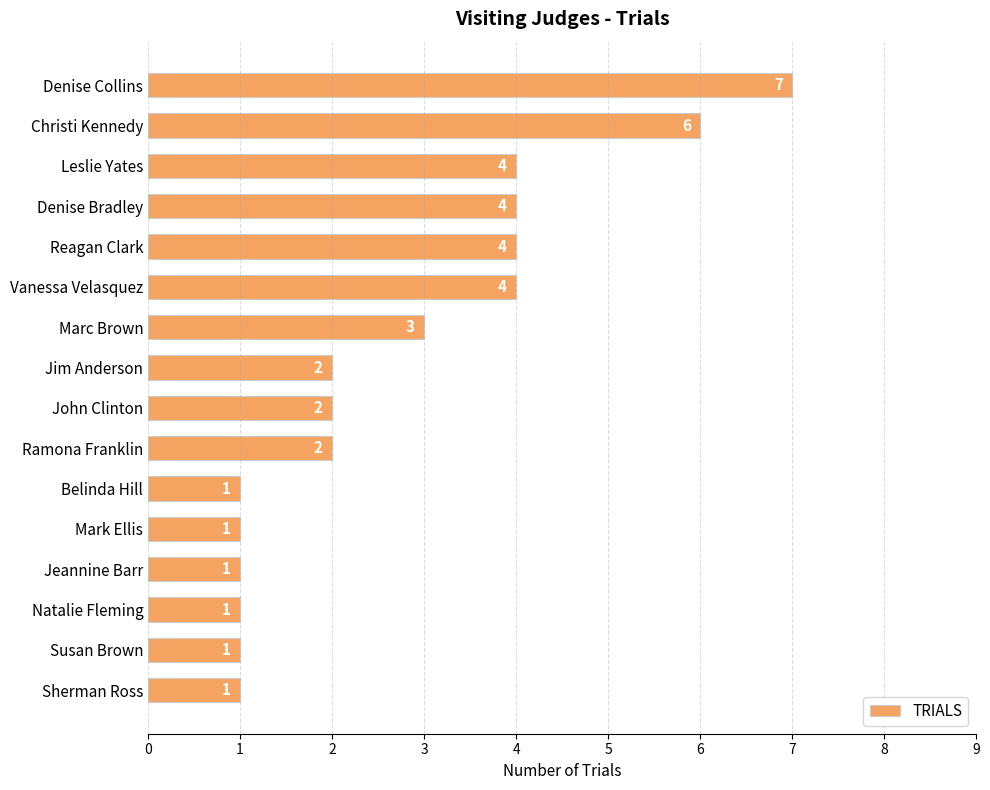

What is the difference between the second highest and minimum values?

5